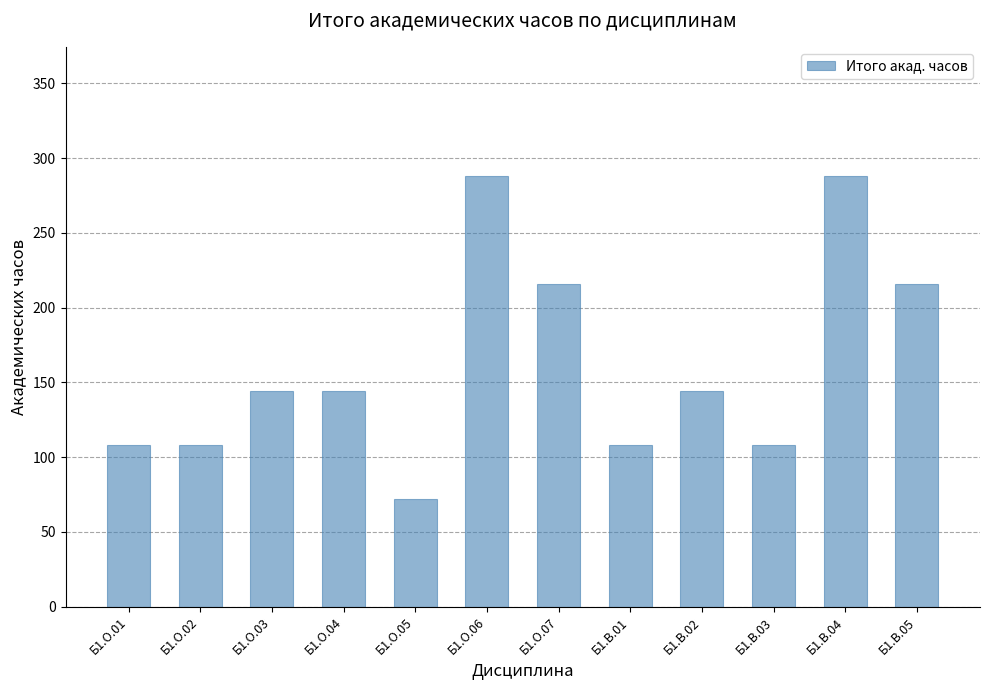

How many bars are there in total?

12